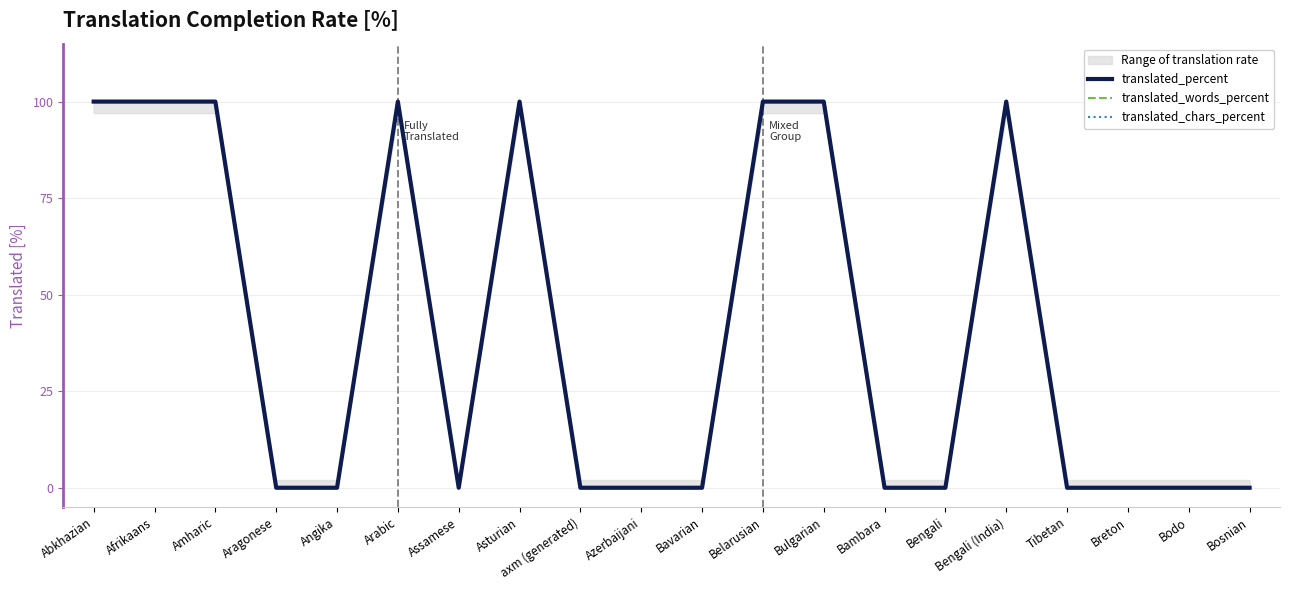

Reading left to right, transcribe all the data shown in this chart.

translated_percent: 100	100	100	0	0	100	0	100	0	0	0	100	100	0	0	100	0	0	0	0
translated_words_percent: 100	100	100	0	0	100	0	100	0	0	0	100	100	0	0	100	0	0	0	0
translated_chars_percent: 100	100	100	0	0	100	0	100	0	0	0	100	100	0	0	100	0	0	0	0